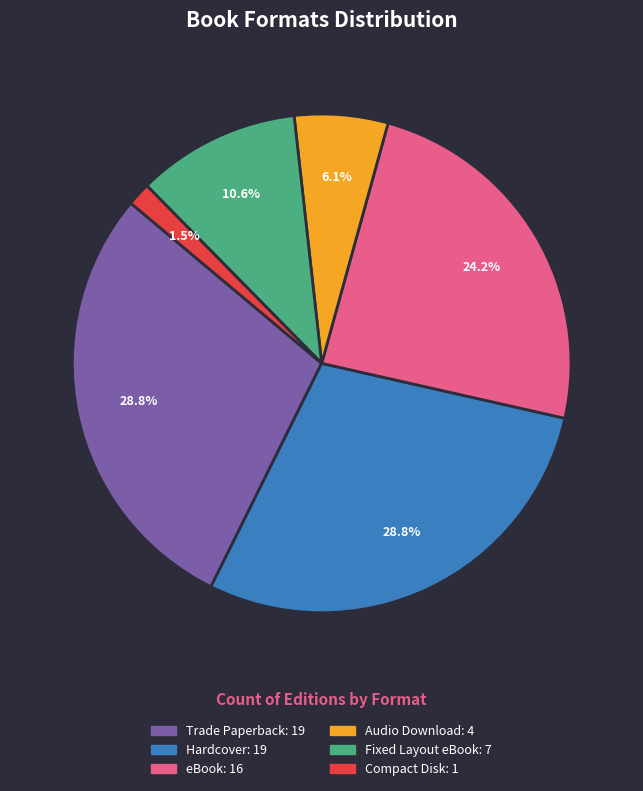

Which slice is the smallest?

Compact Disk